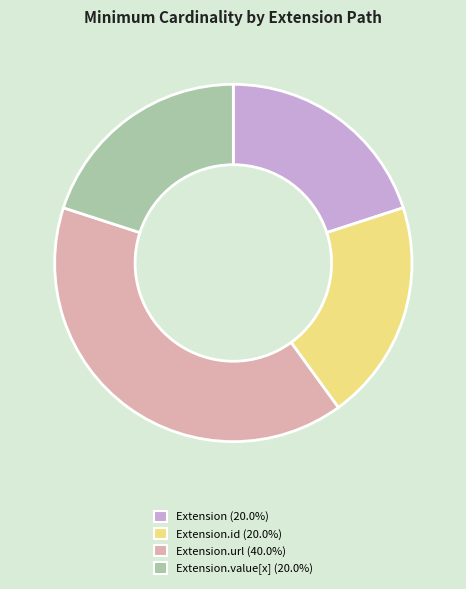

Does any single category account for the majority?

No